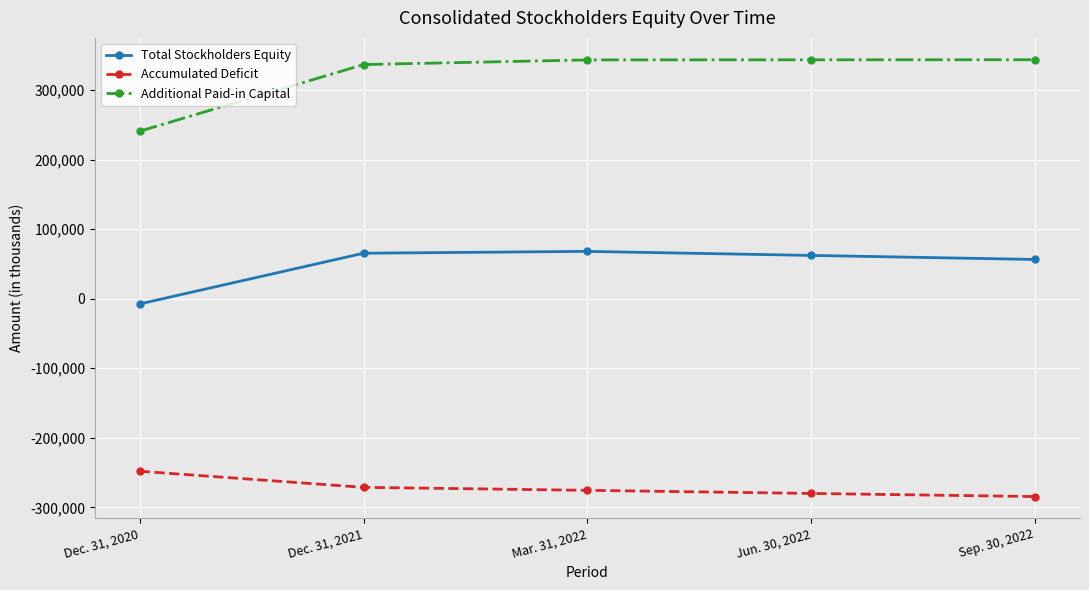

The Accumulated Deficit series shows -284524 at Sep. 30, 2022. True or false?

True